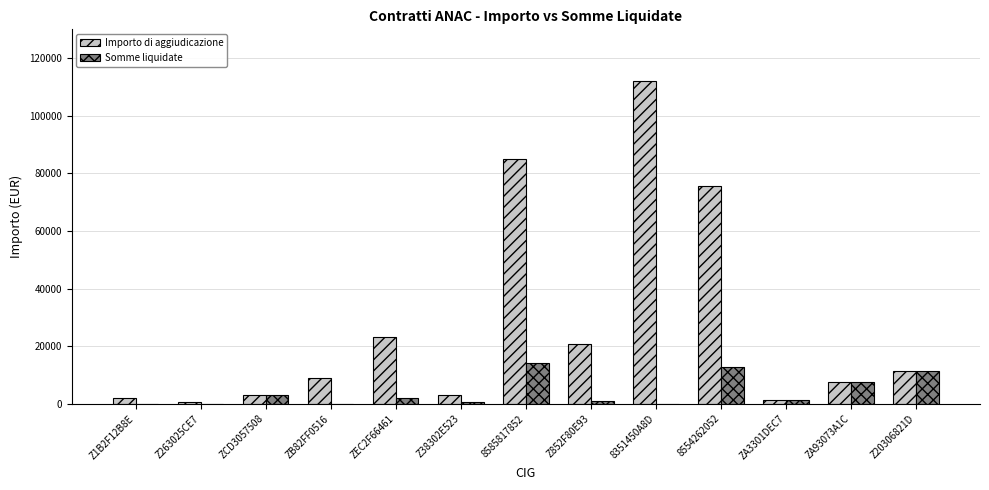

What is the sum of all Somme liquidate values?

53281.5